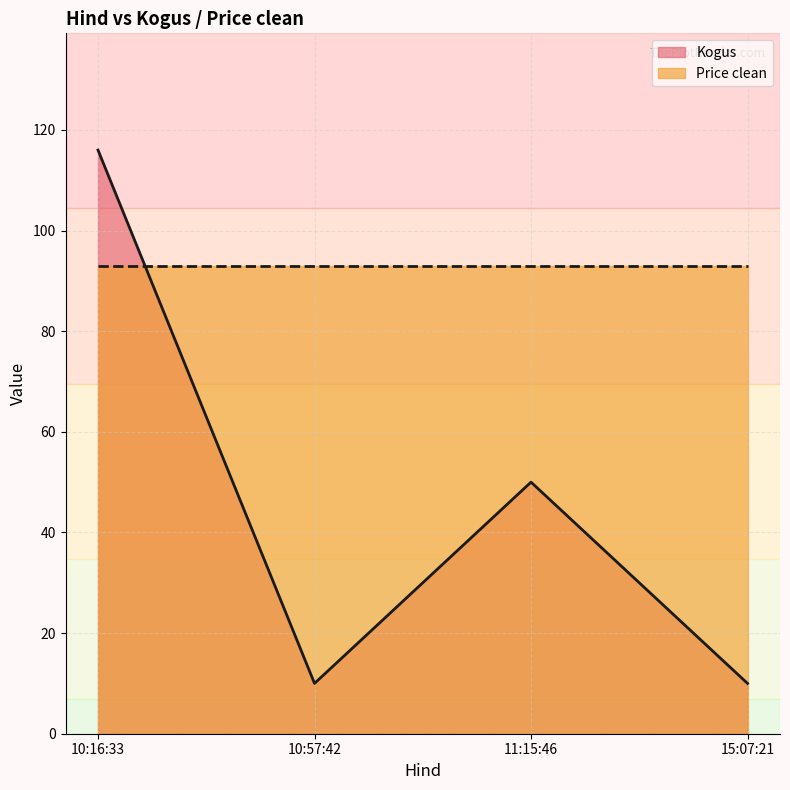

List the labels in order of value, largest first.

10:16:33, 11:15:46, 10:57:42, 15:07:21